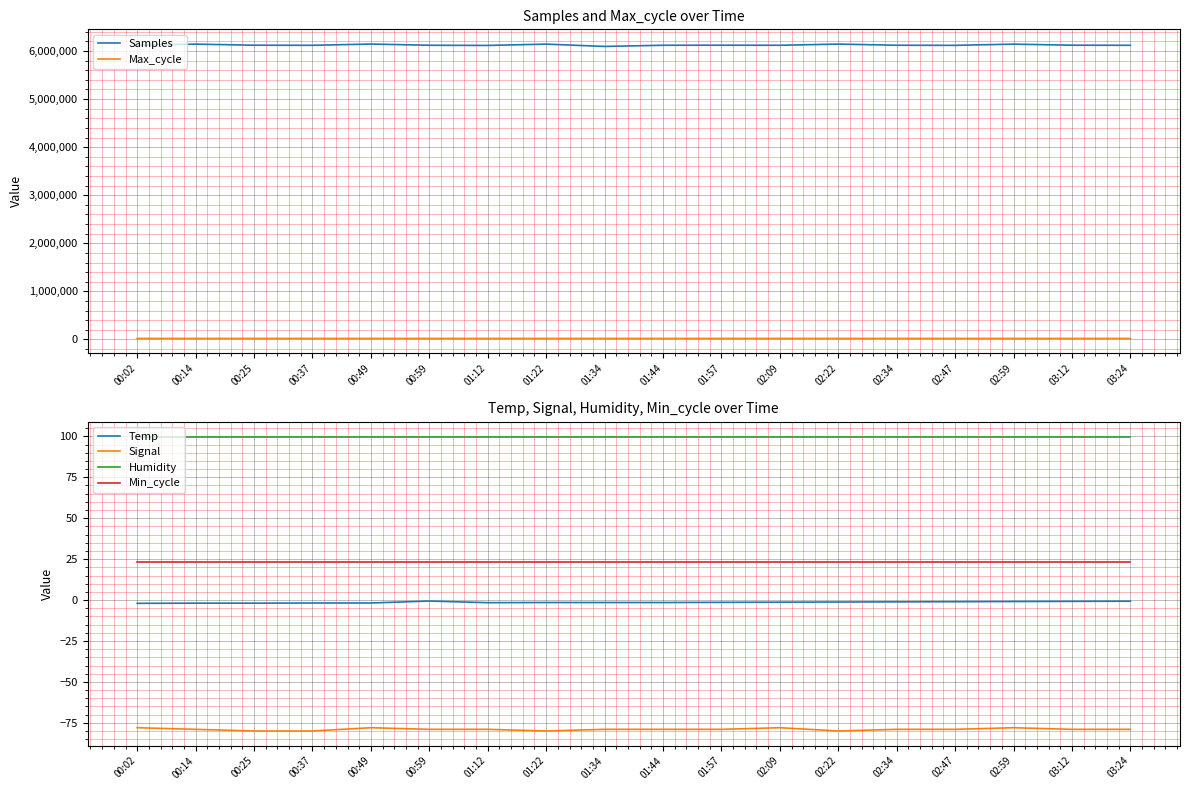

Is it true that Signal equals -79.0 at 01:12?

True